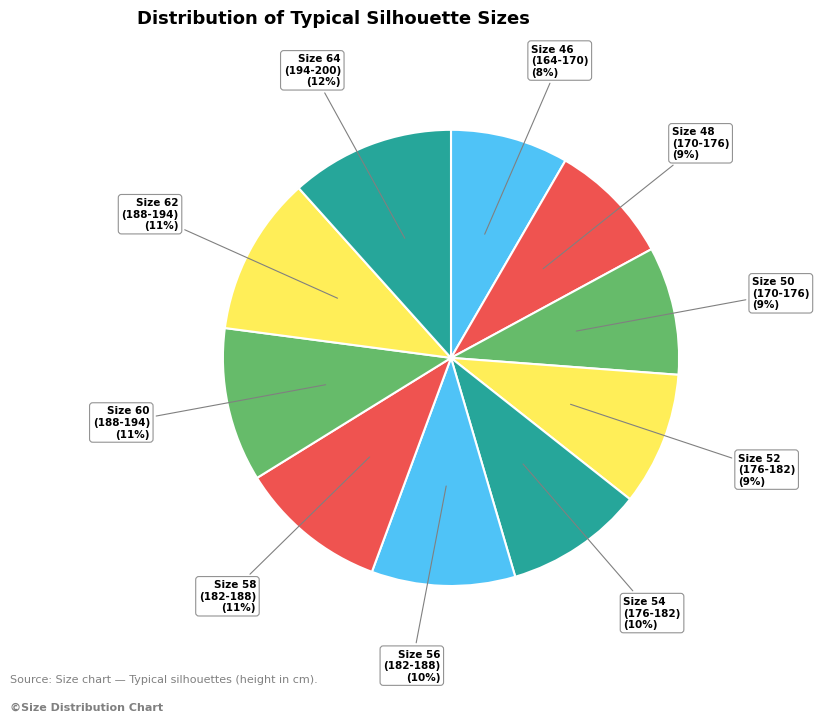

What percentage is the Size 46 (164-170) slice, to the nearest percent?

8%